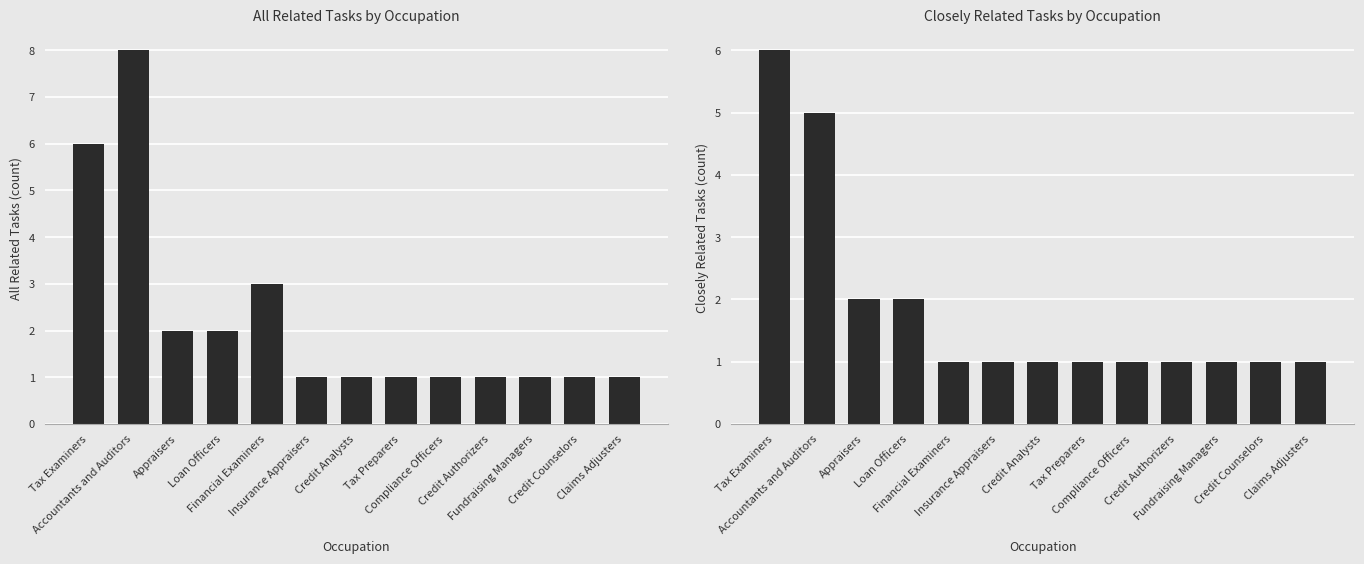

How many groups of bars are there?

13